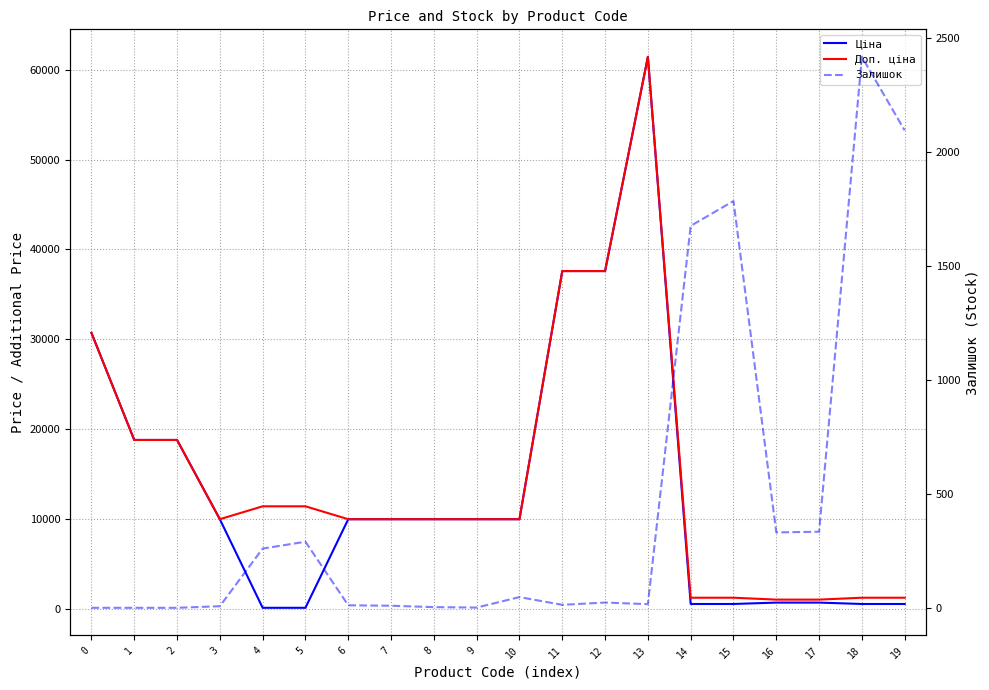

What are all the series names shown in the legend?

Ціна, Доп. ціна, Залишок